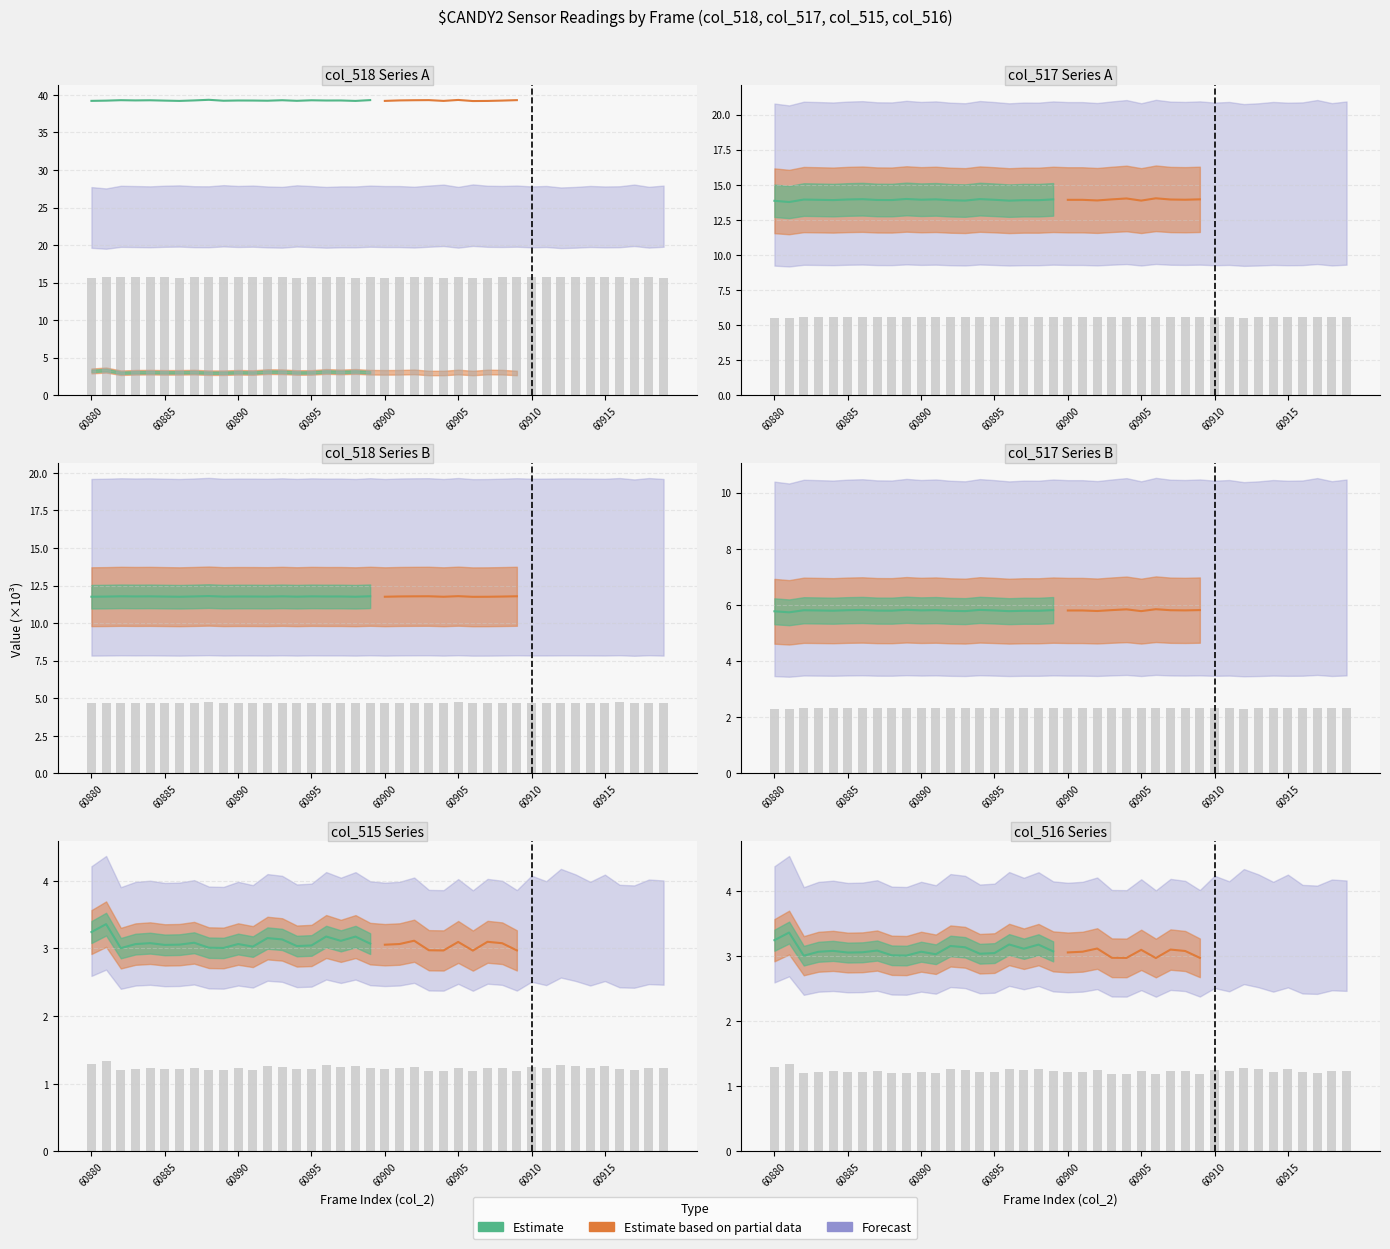

What is the value of the col_516 bar at the 5th from the left?

1.2